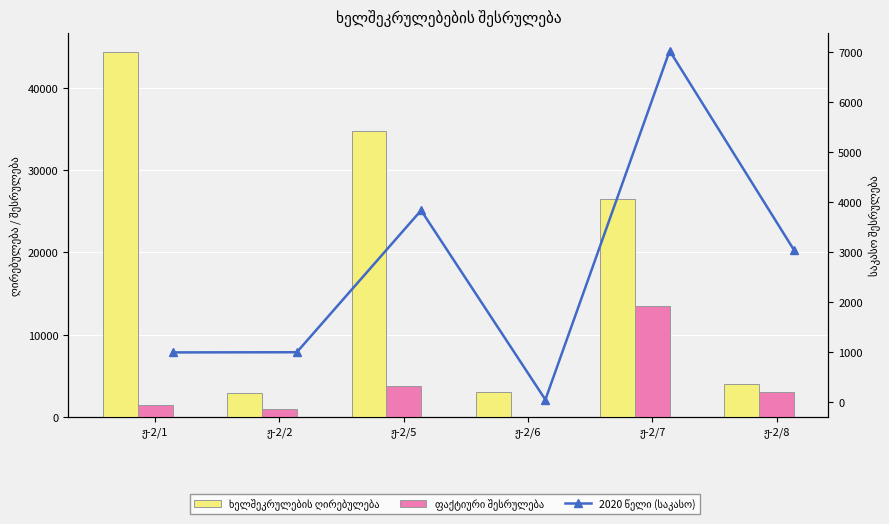

Rank the categories by ფაქტიური შესრულება value from highest to lowest.

ჟ-2/7, ჟ-2/5, ჟ-2/8, ჟ-2/1, ჟ-2/2, ჟ-2/6